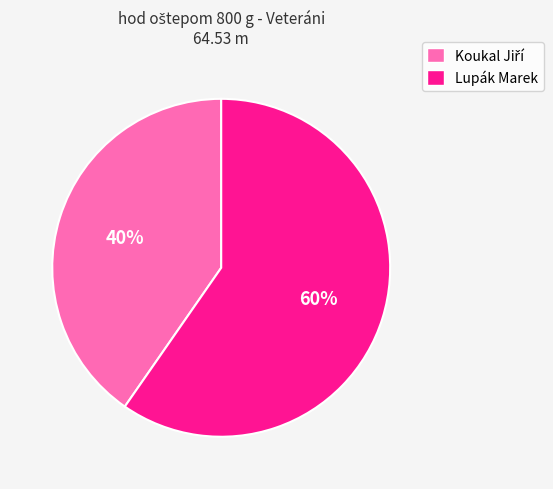

What is the largest slice in the pie chart?

Lupák Marek